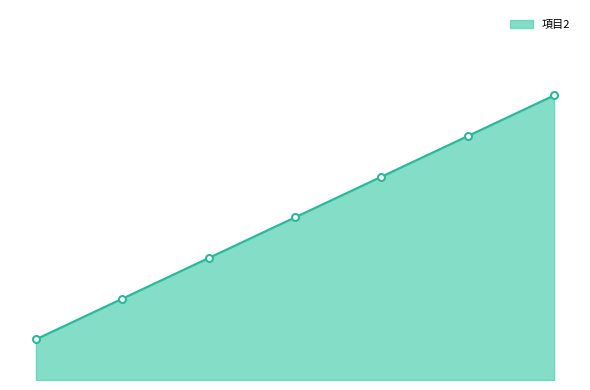

What is the value of the 3rd point from the left?

3